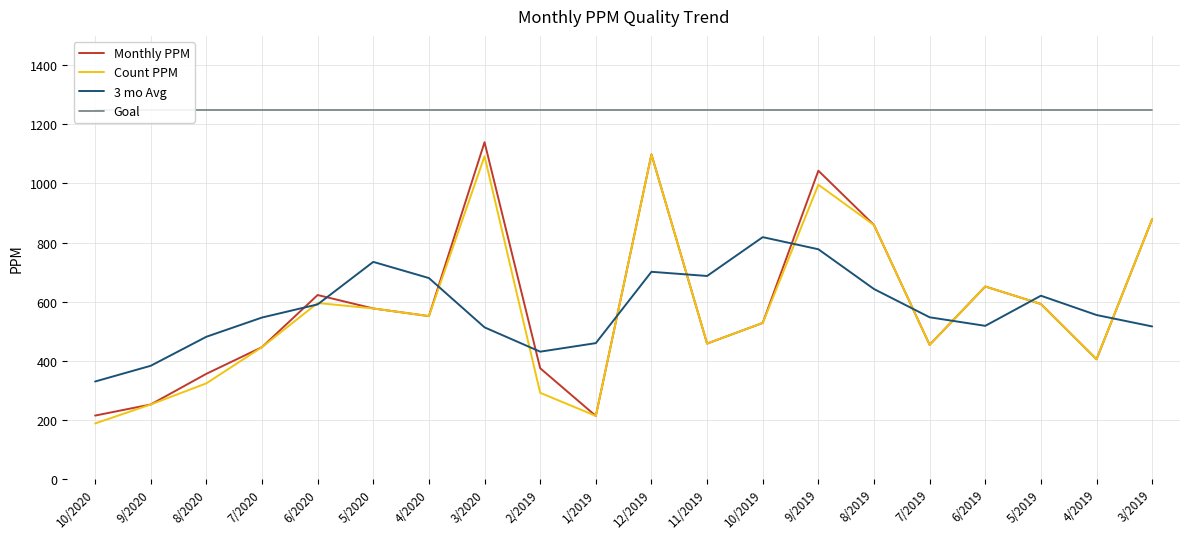

What are all the series names shown in the legend?

Monthly PPM, Count PPM, 3 mo Avg, Goal